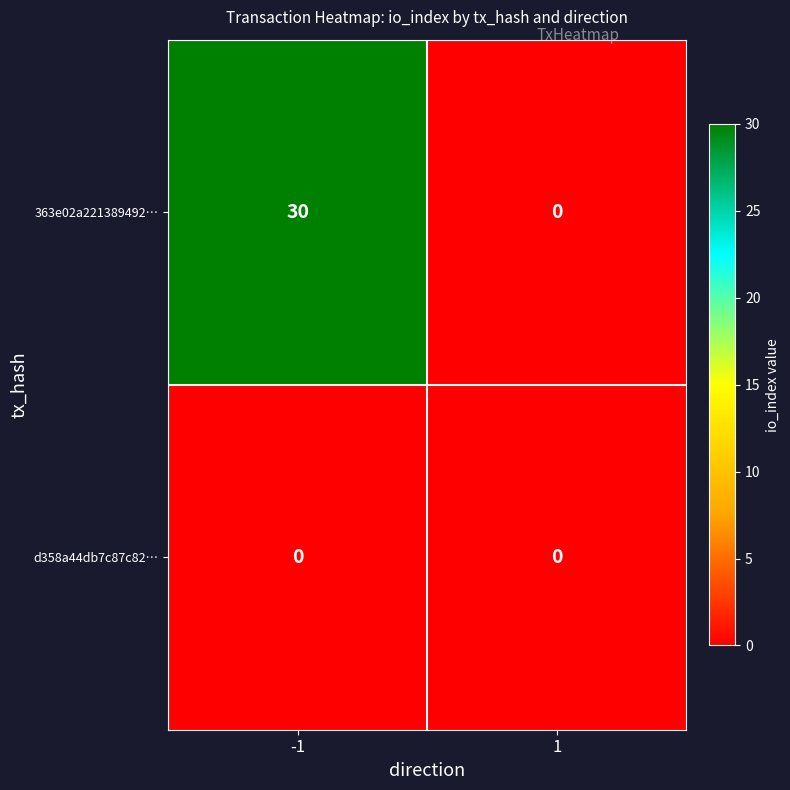

At which category is the sum across all series the highest?

-1